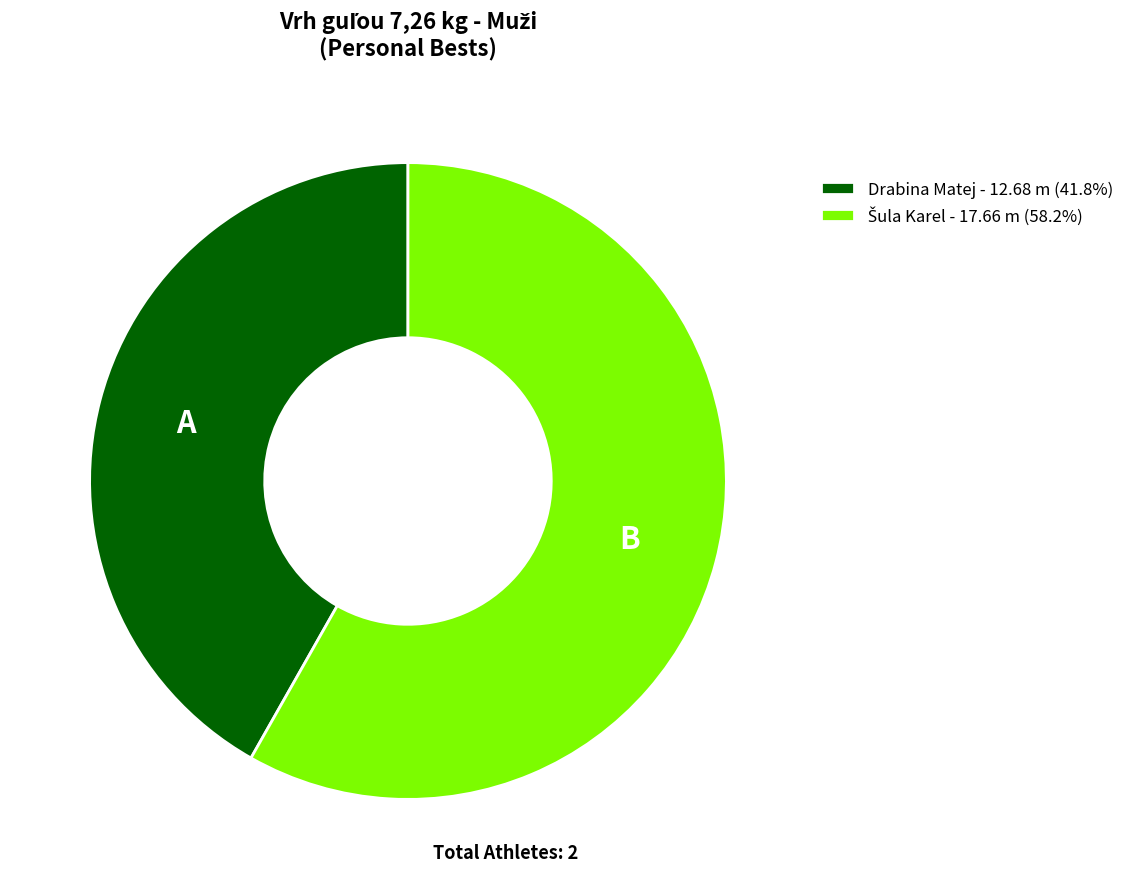

How many slices are in this pie chart?

2